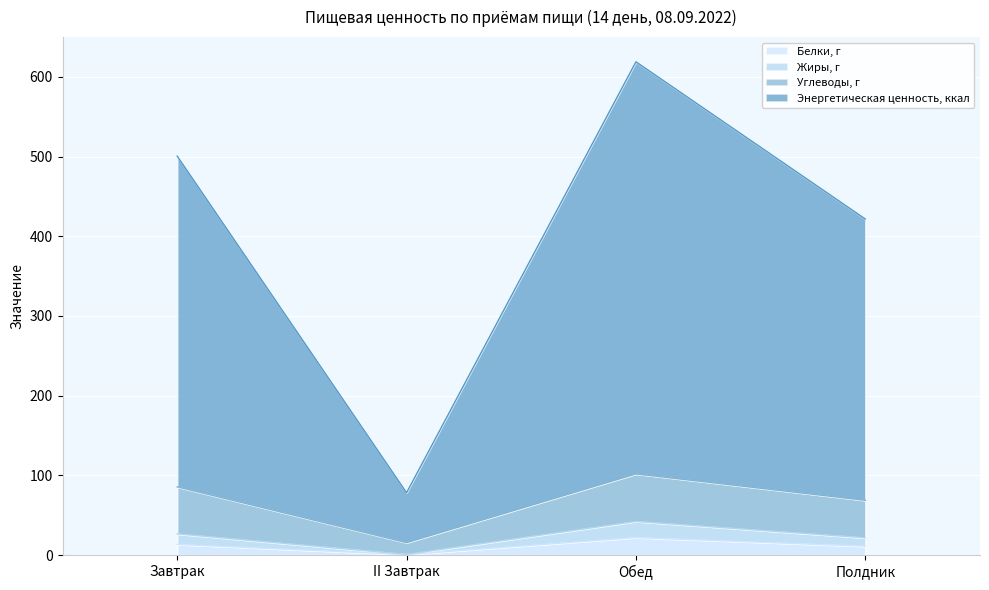

Rank the series at Завтрак from highest to lowest value.

Энергетическая ценность, ккал, Углеводы, г, Жиры, г, Белки, г